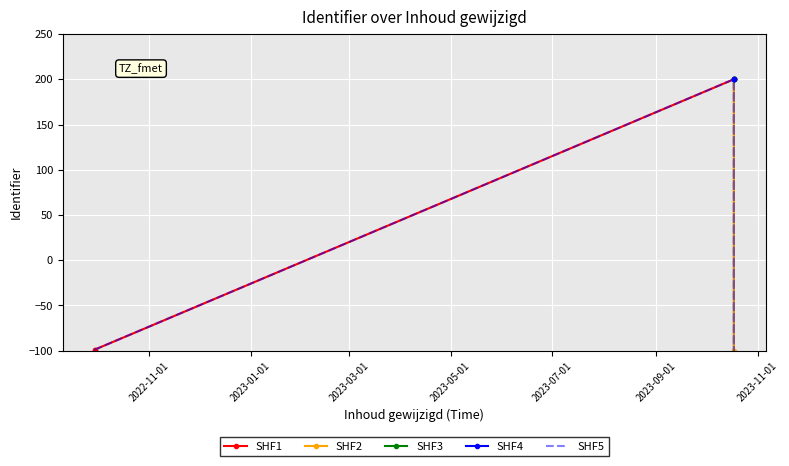

How many values in the SHF1 series are below -98?

2